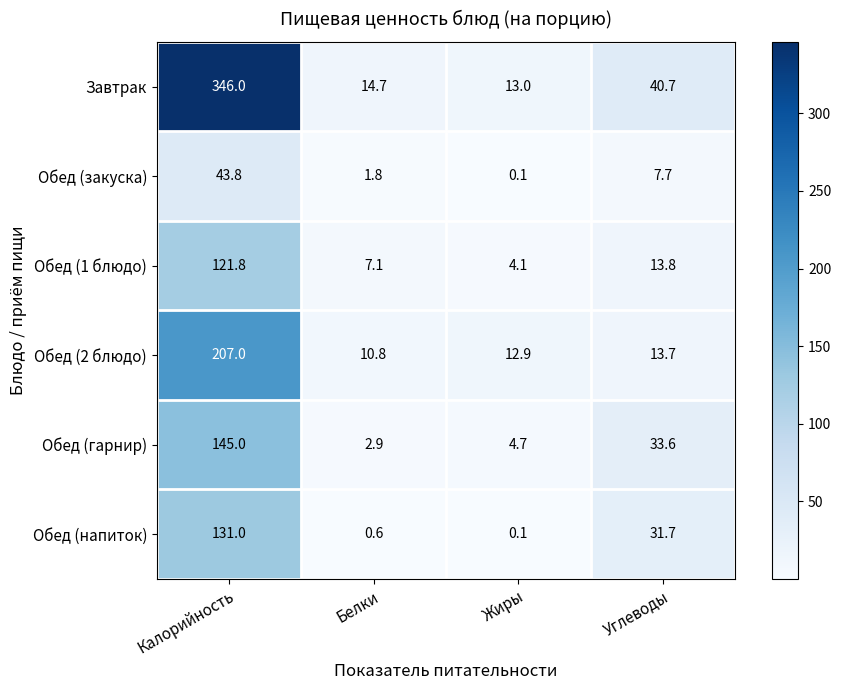

The value of Обед (гарнир) at Белки is 1.8. True or false?

False